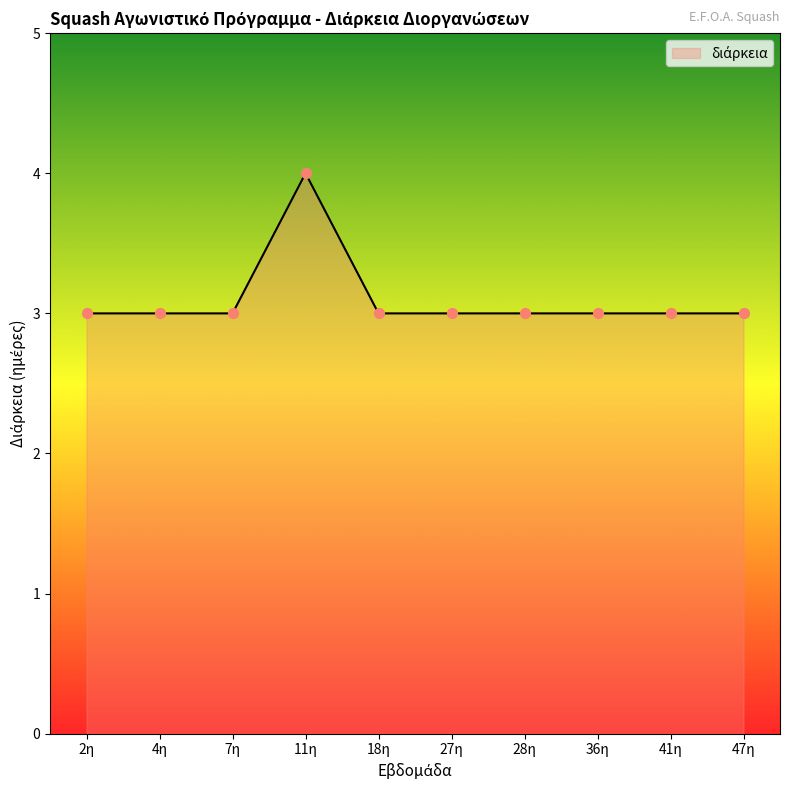

Approximately how many times larger is the value at 4η compared to 28η?

1.0